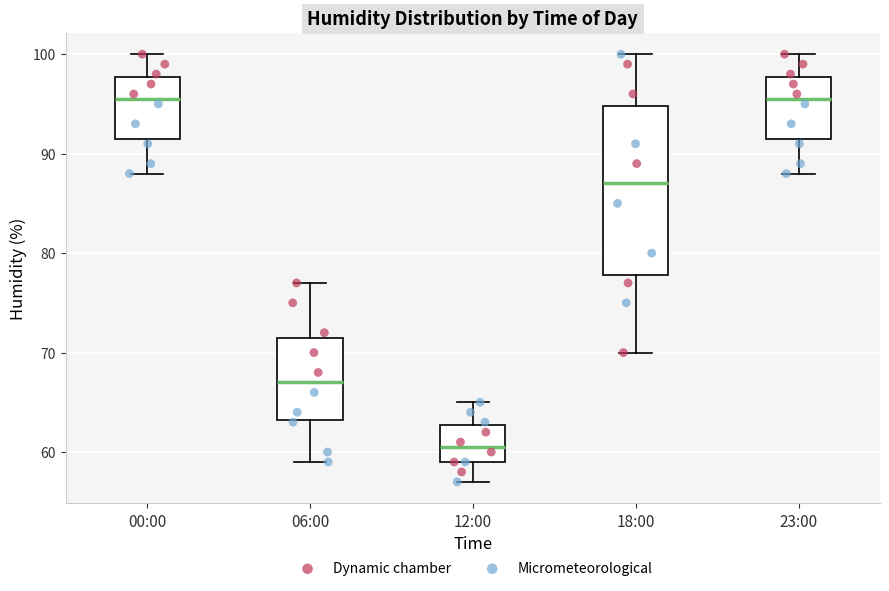

Which box has the lowest median line?

12:00